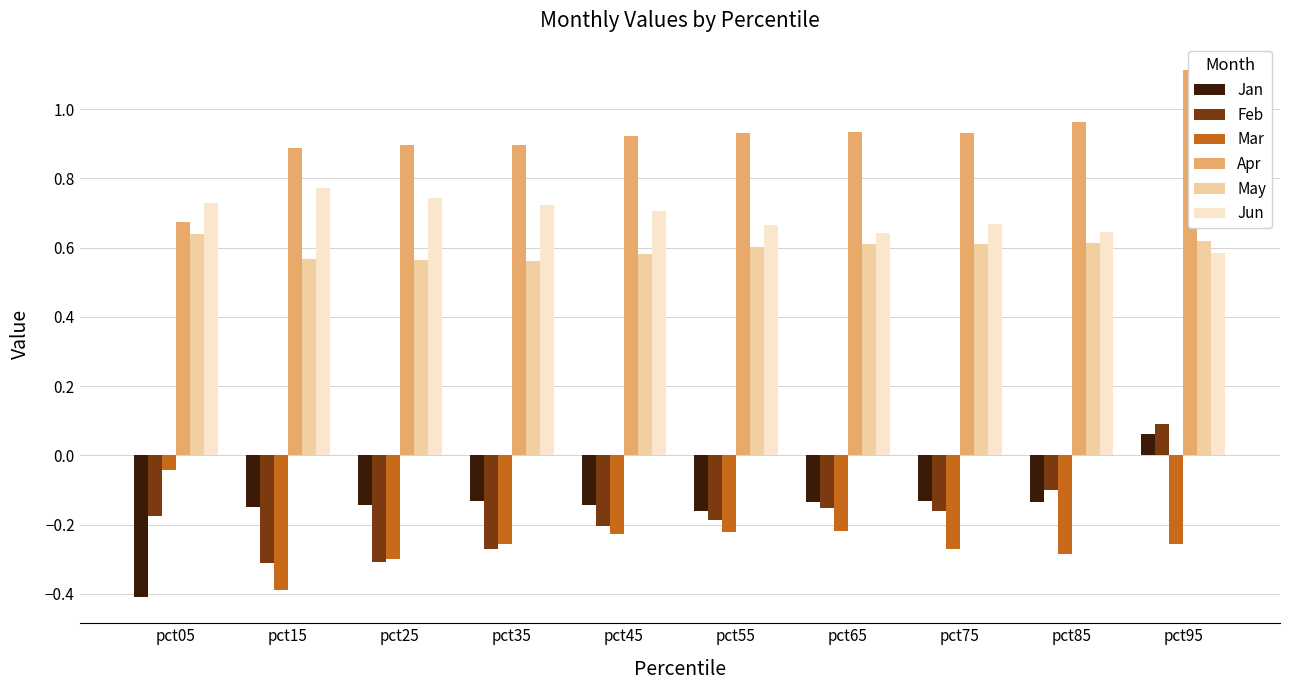

What is the minimum value shown in the chart?

-0.4